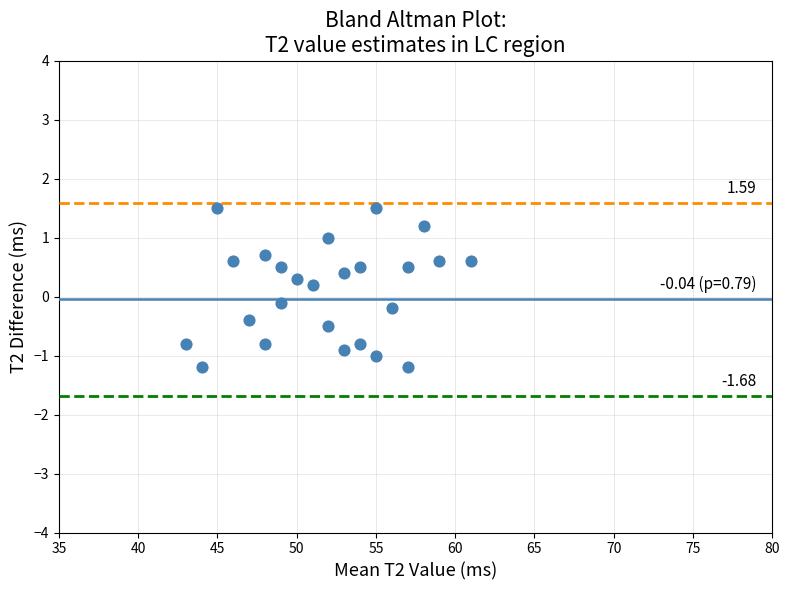

What is the range of Y values (max minus min)?

2.7